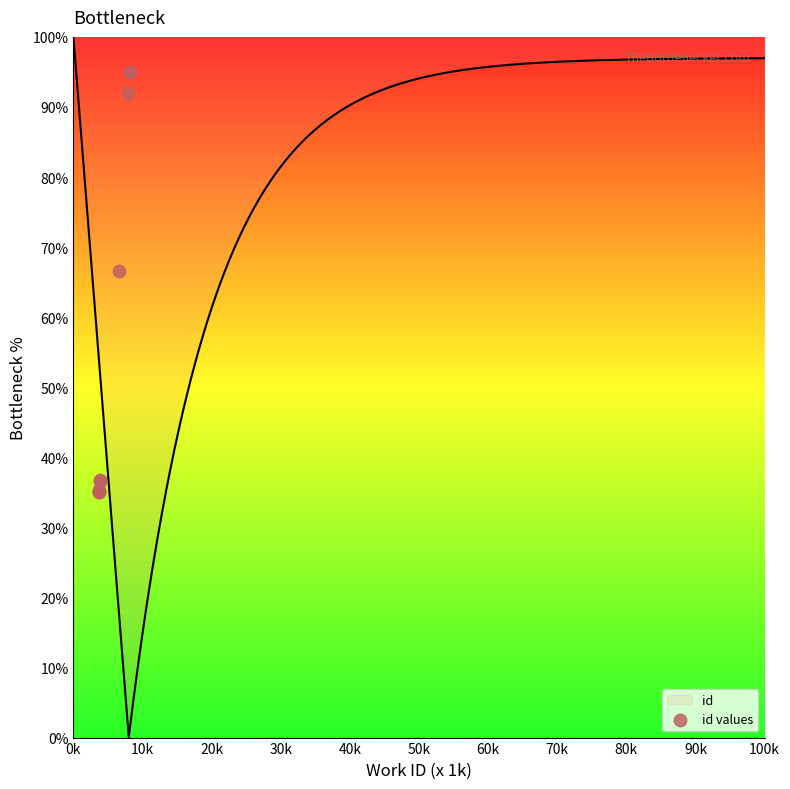

What is the highest value of the id series?

100.0